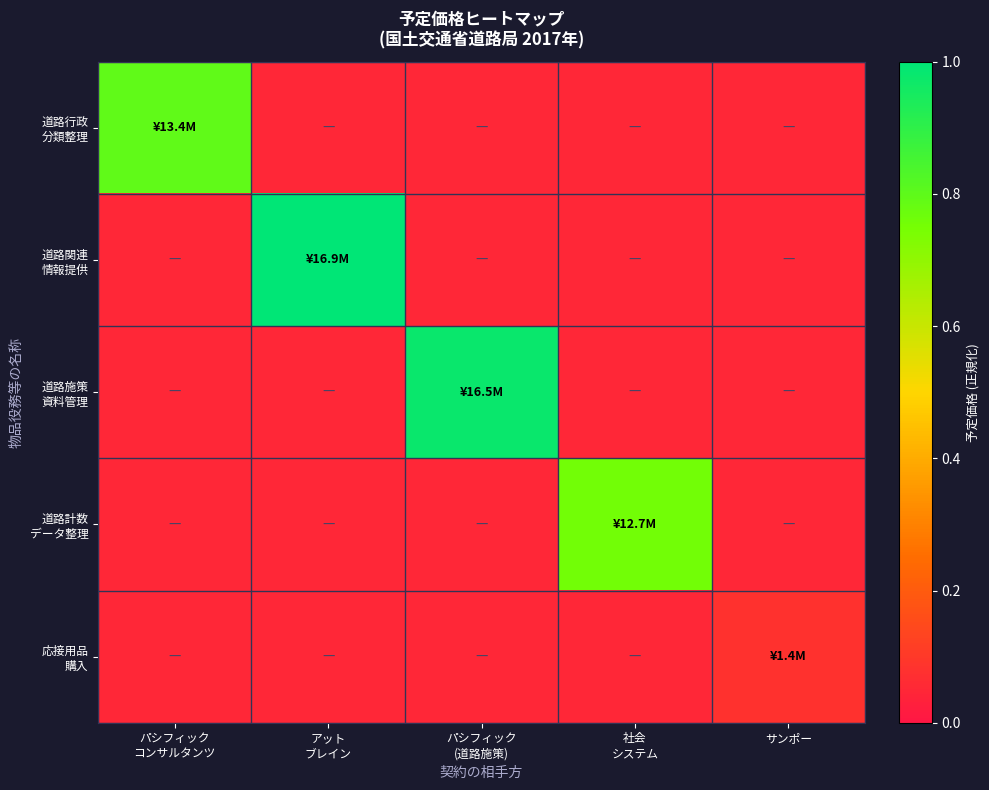

At how many categories does at least one series exceed 0?

5